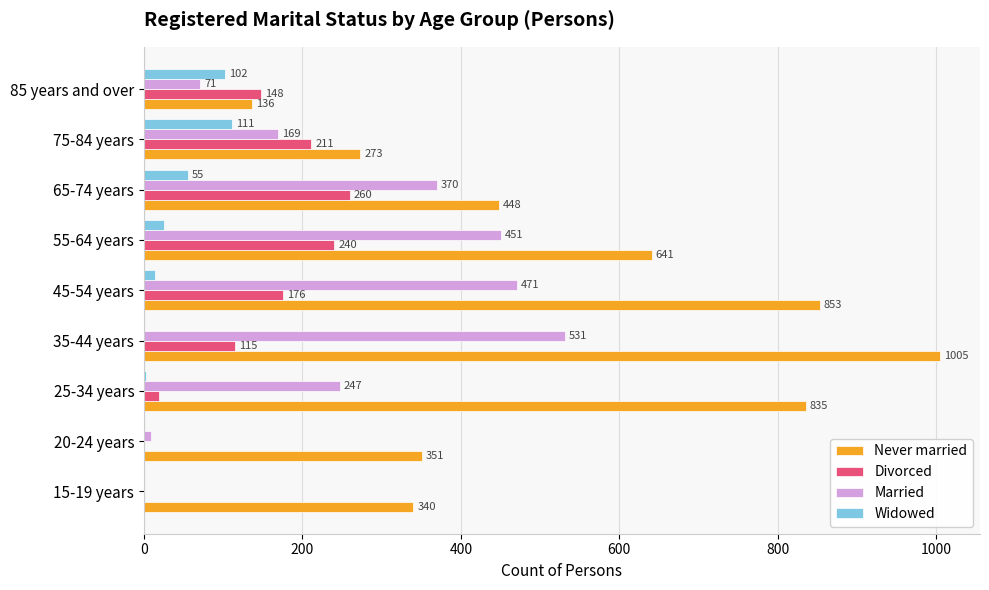

Read the Divorced value at 45-54 years, to the nearest 50.

200